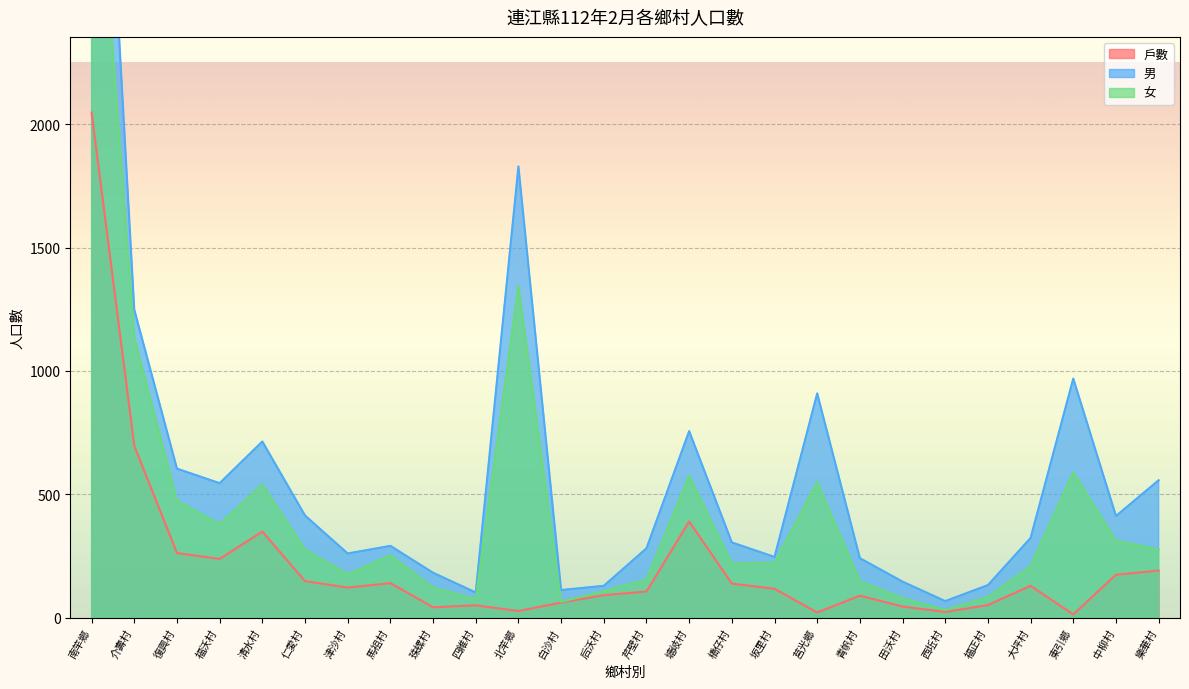

In 戶數, how many points are lower than both neighbors (excluding endpoints)?

7